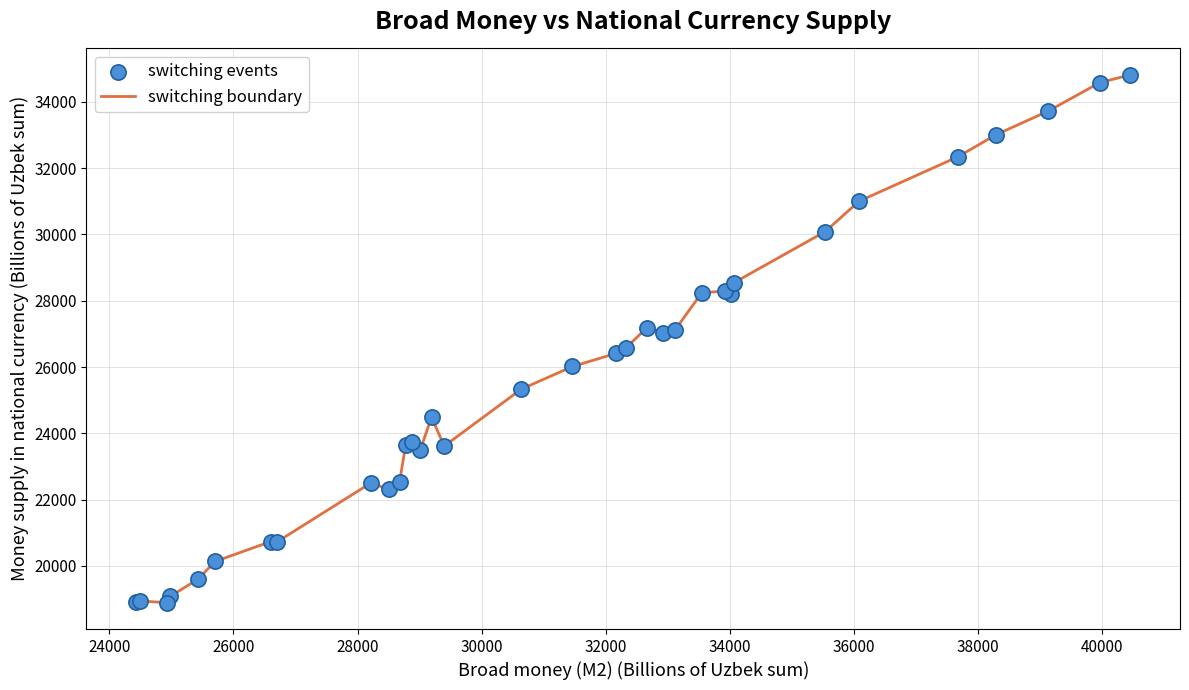

What is the difference between the maximum and minimum values?

15917.6